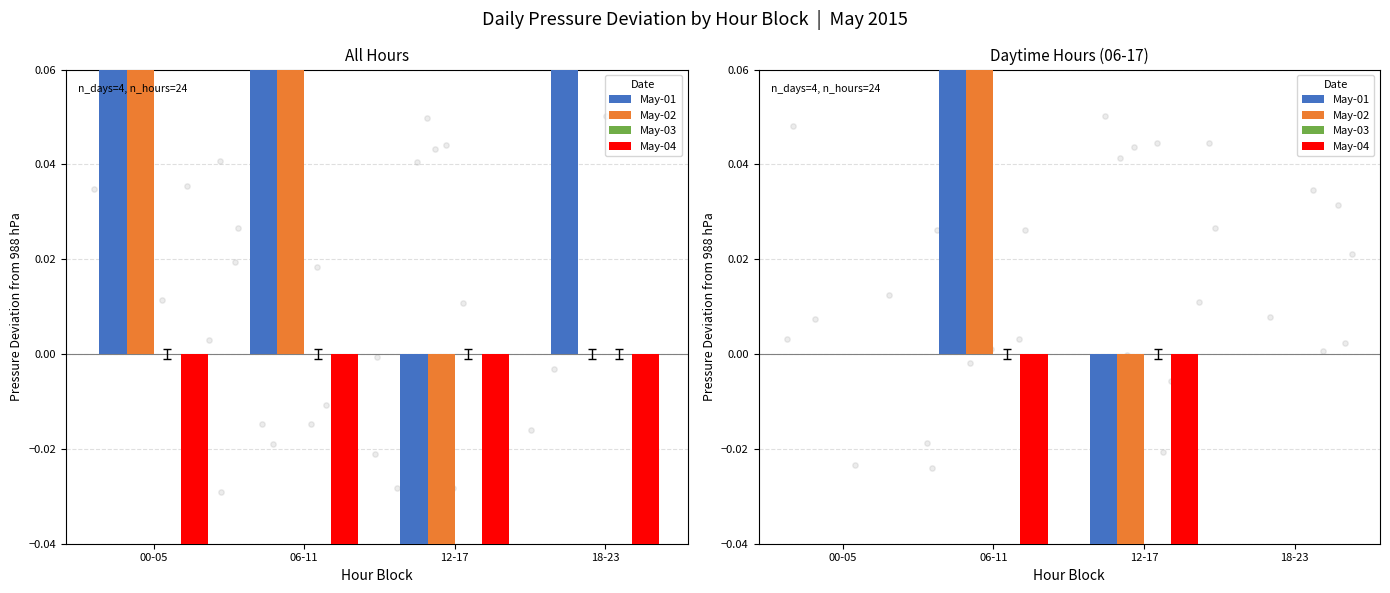

Which series has the largest total across all categories?

May-03